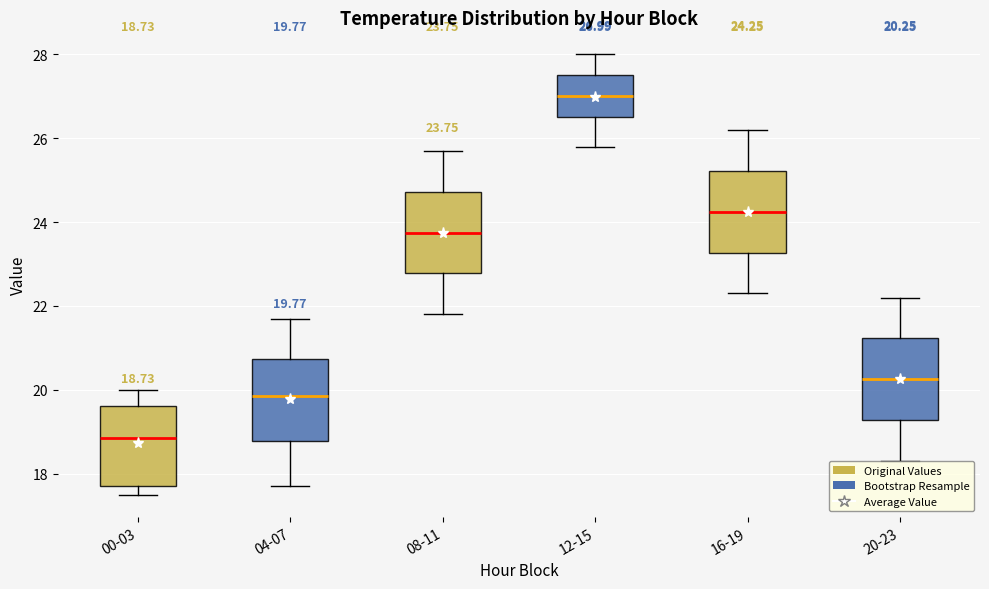

Which box has the highest median line?

12-15